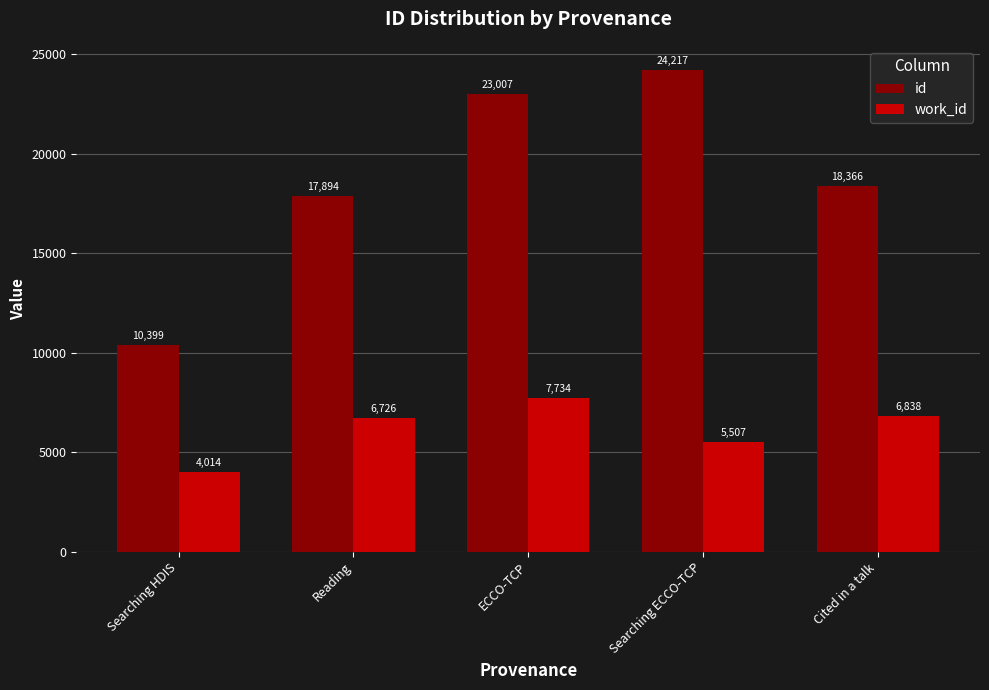

The value of id at ECCO-TCP is 23007. True or false?

True